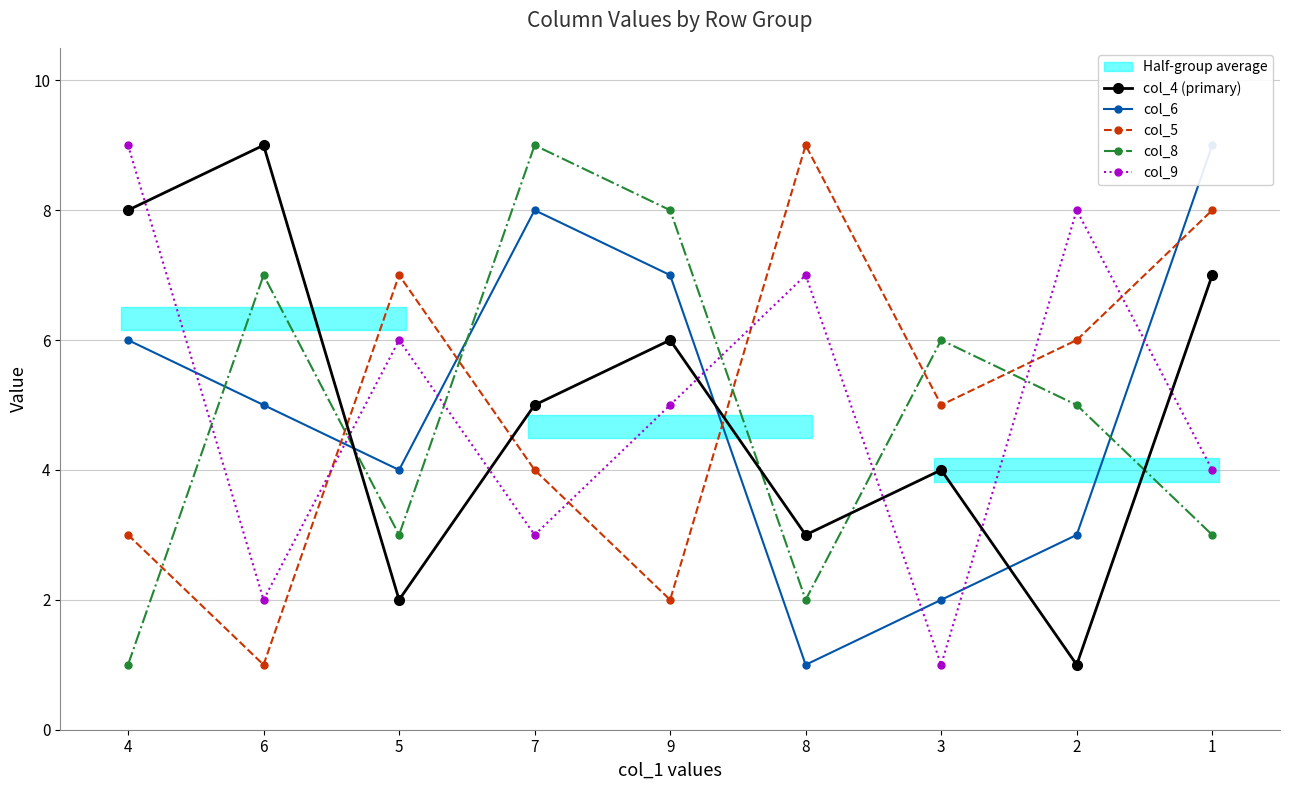

Where does the col_4 (primary) series first go above 5?

4